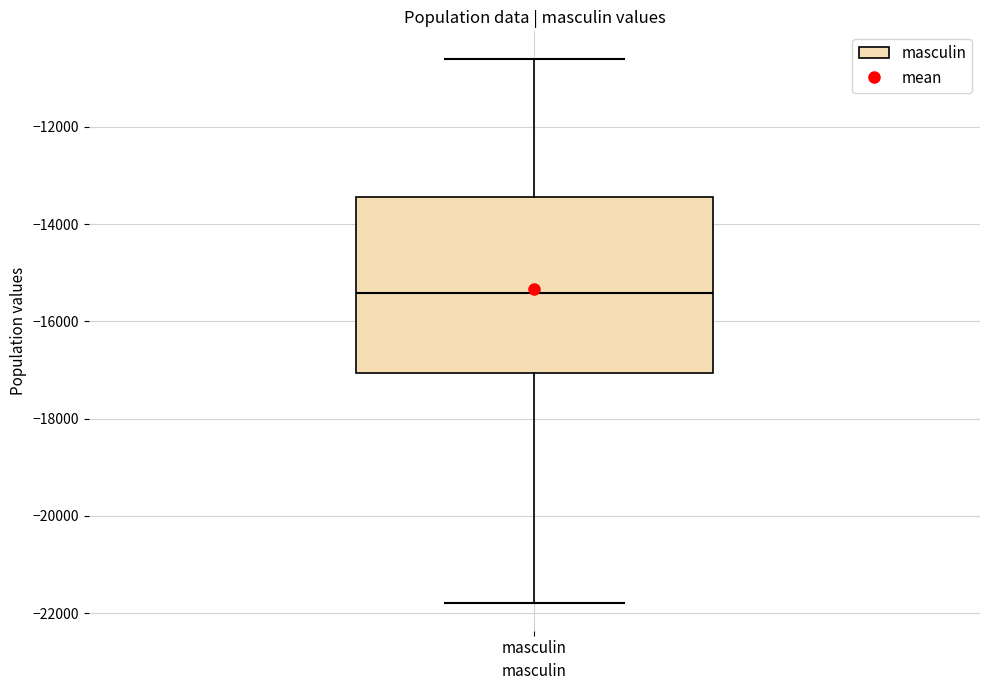

Where does the lower whisker of the box for masculin end on the y-axis? The values are not printed on the chart, so give them approximately, as read against the axis.

-21800